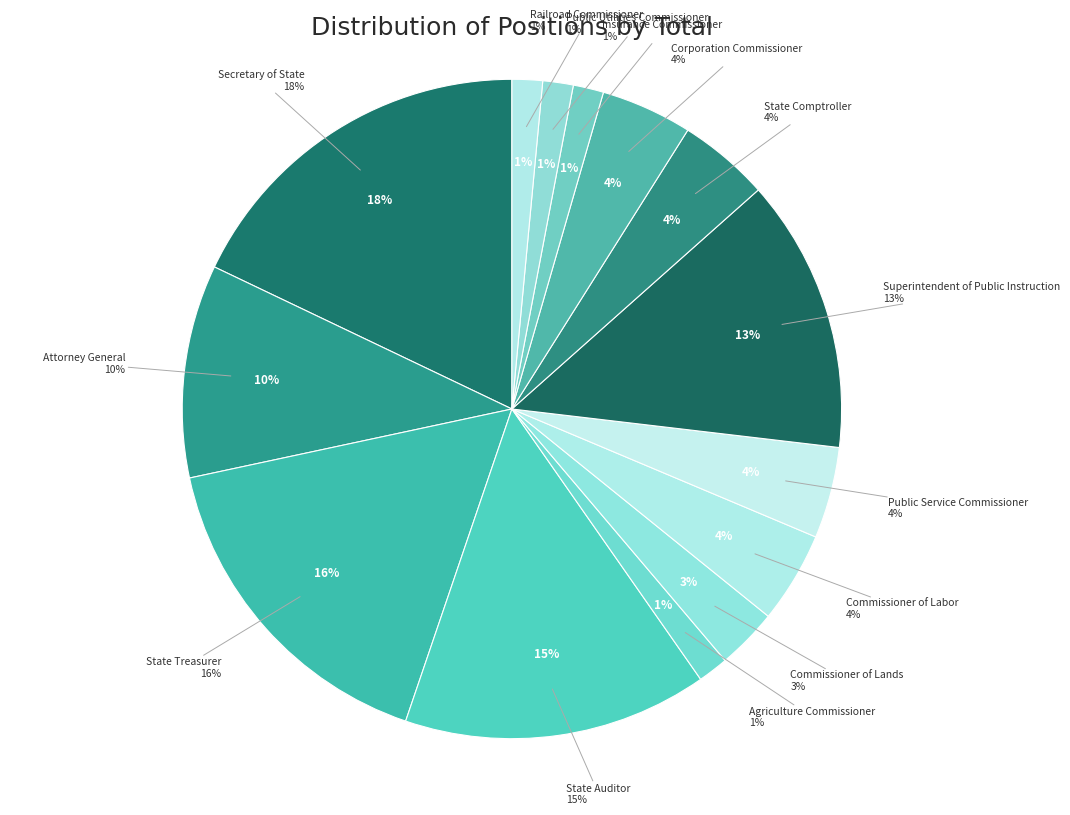

Which has a higher value, Agriculture Commissioner or Commissioner of Lands?

Commissioner of Lands